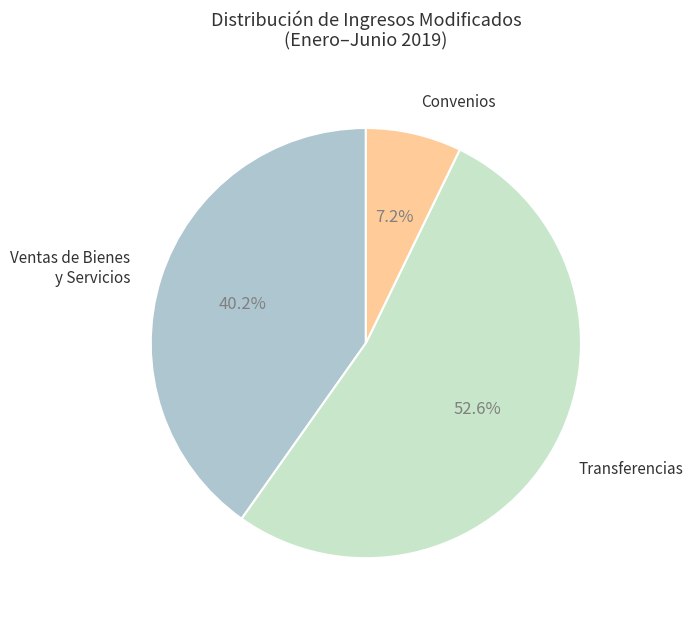

Which category has the smallest portion of the pie?

Convenios